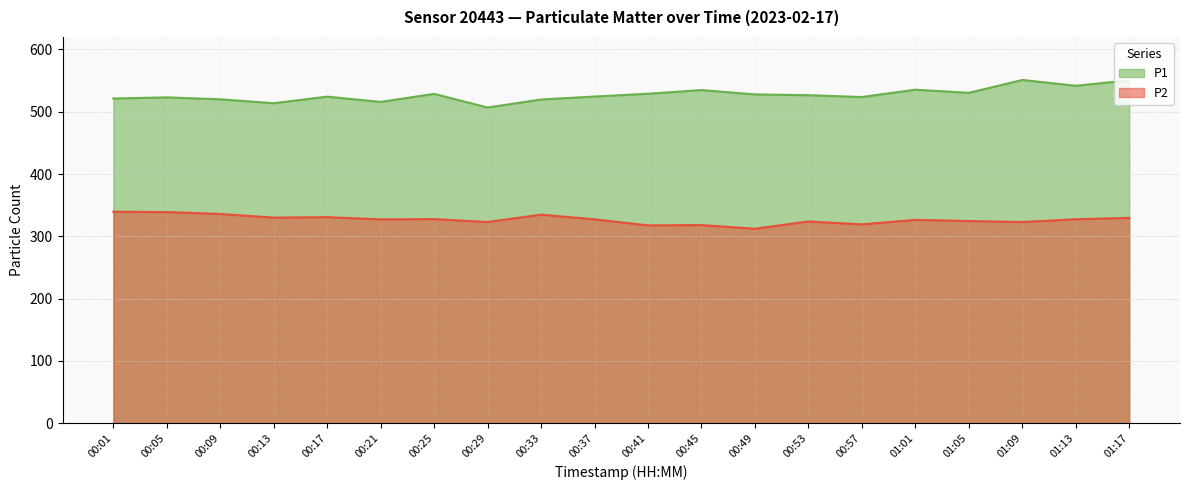

Reading right to left, list all the values displayed in this chart.

P1: 550.4	541.6	551.0	530.2	535.3	523.5	526.5	527.8	534.7	528.9	524.4	519.6	506.7	528.6	515.7	524.2	513.6	519.9	523.0	521.2
P2: 329.6	327.4	322.9	324.5	326.4	319.1	323.8	312.1	318.0	317.5	327.2	334.8	322.9	327.6	327.2	330.7	330.0	335.9	338.9	339.5